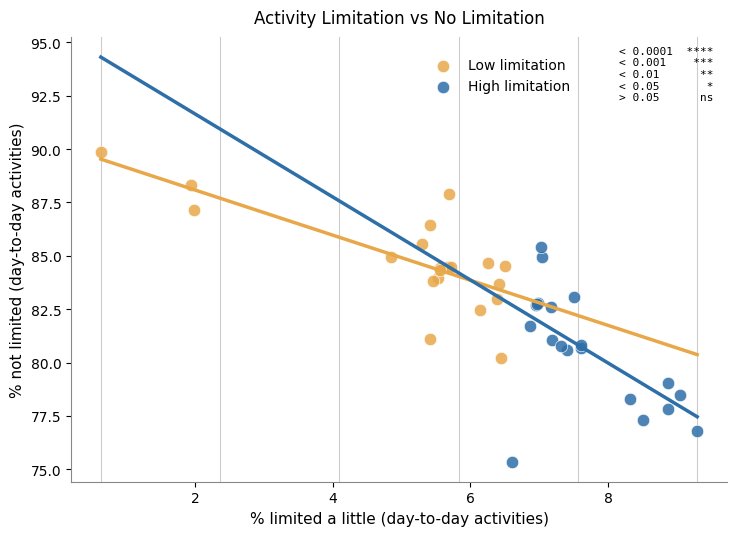

Which series reaches the maximum Y coordinate?

Low limitation